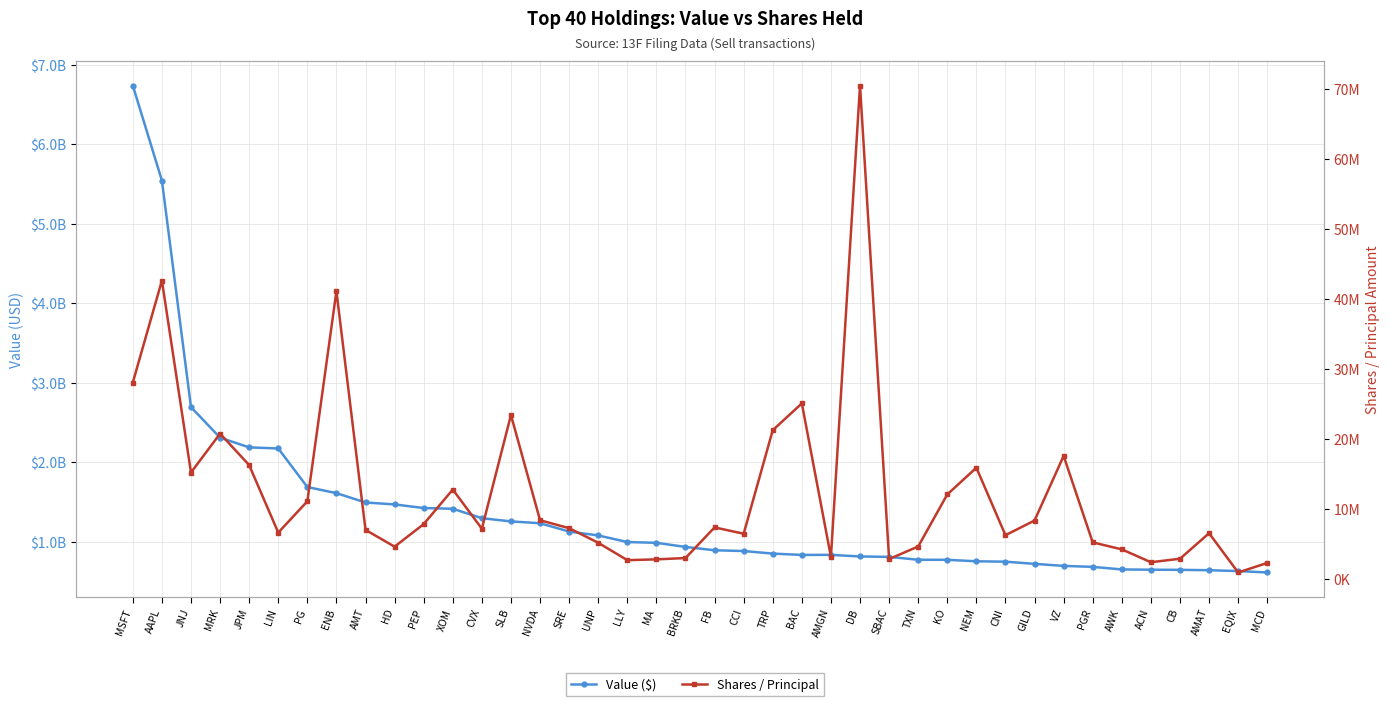

What is the value of the Value ($) point at the 6th from the left?

2171224674